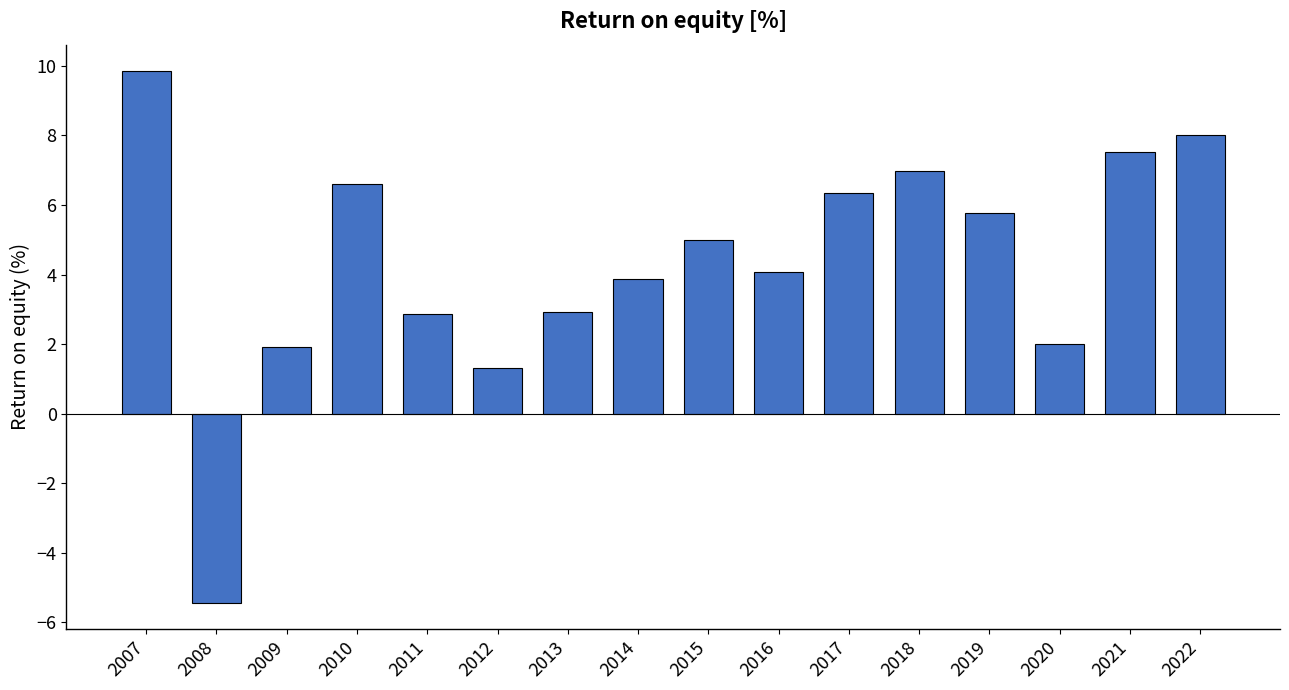

Between 2020 and 2007, which is larger?

2007